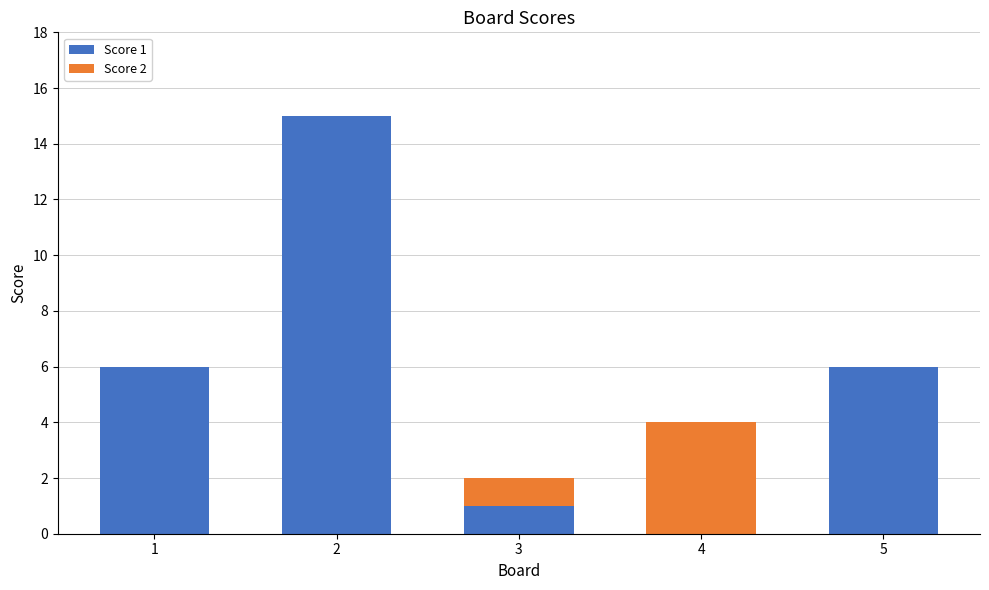

What is the total value across all series at 5?

6